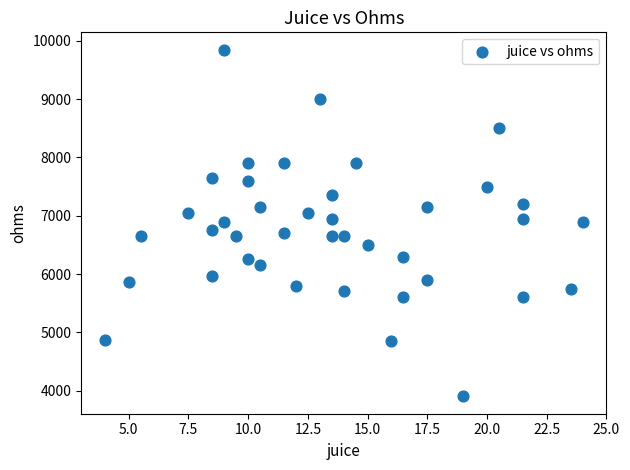

What is the range of Y values (max minus min)?

5950